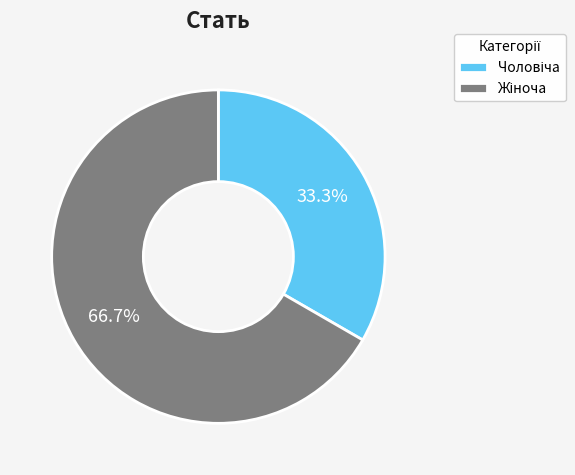

Does any single category account for the majority?

Yes